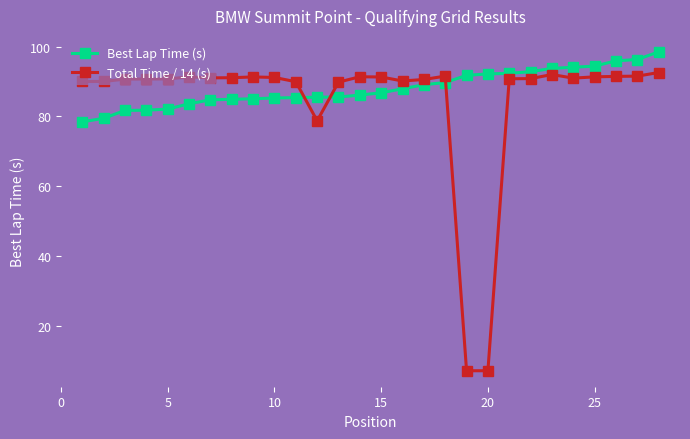

What is the minimum value for Best Lap Time (s)?

78.4